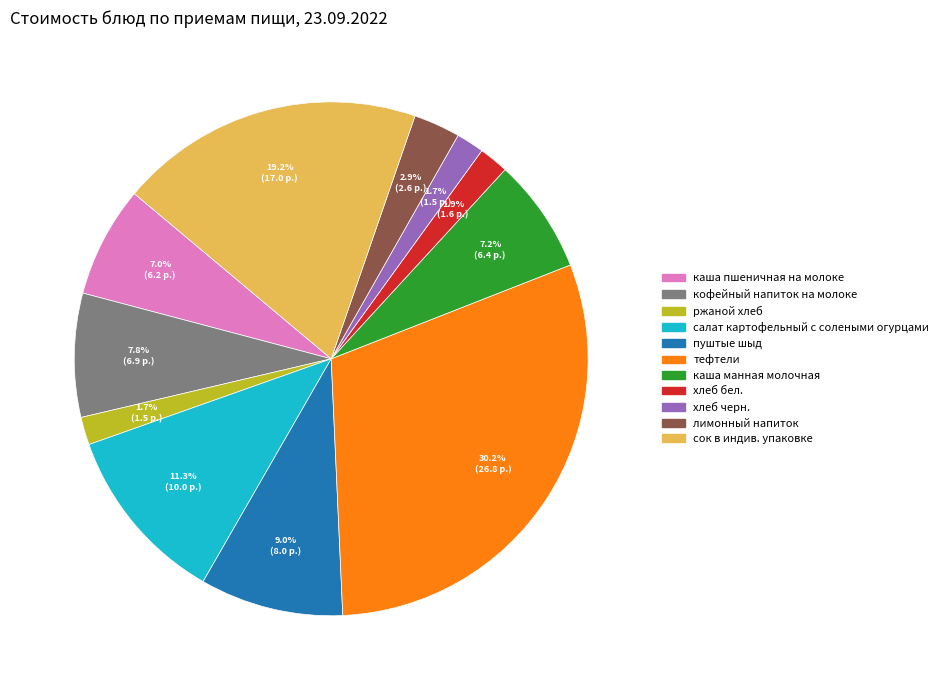

To the nearest percent, what percentage of the pie is хлеб бел.?

2%